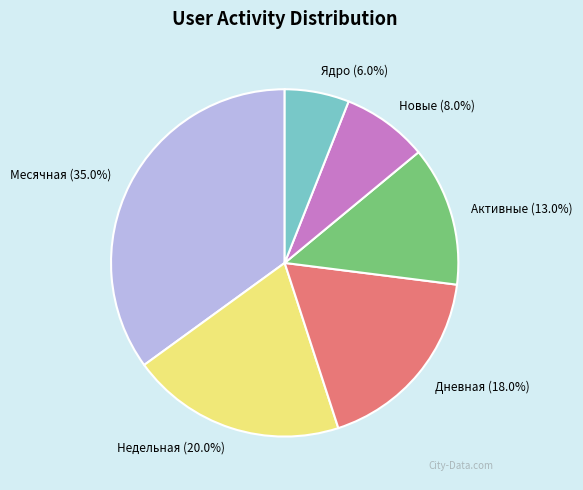

To the nearest percent, what percentage of the pie is Месячная?

35%